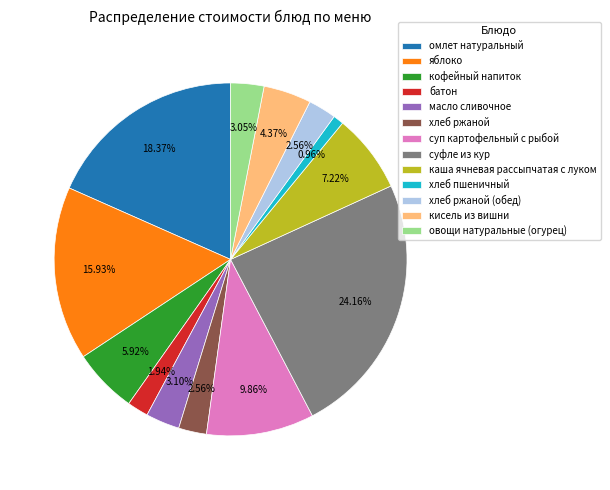

Which slice is the smallest?

хлеб пшеничный